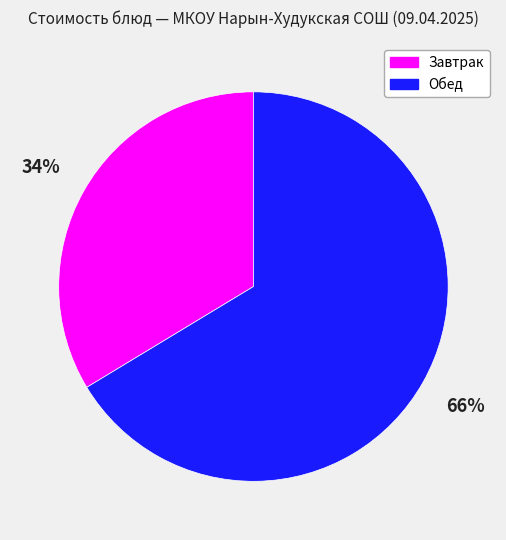

Rank the categories by value from highest to lowest.

Обед, Завтрак